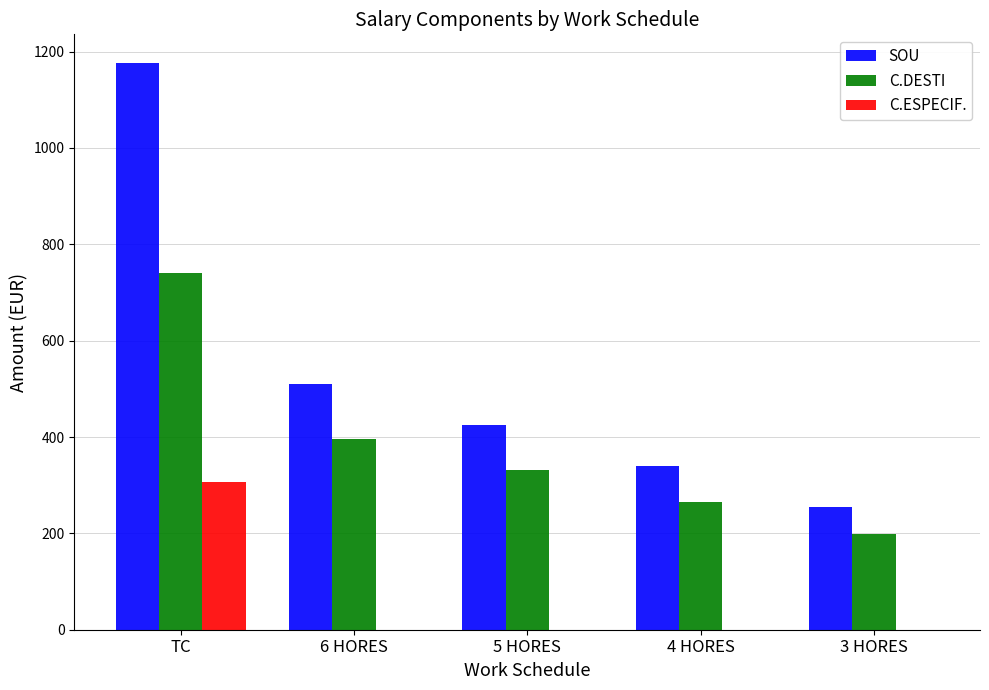

What is the total value across all series at 5 HORES?

755.5